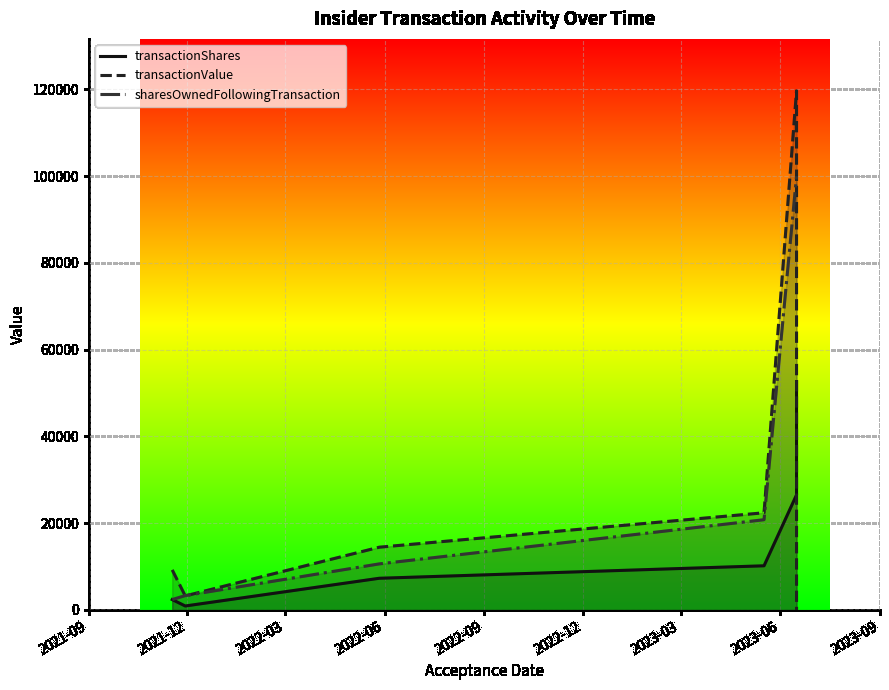

What is the spread (max minus min) of values at 2021-09?

6835